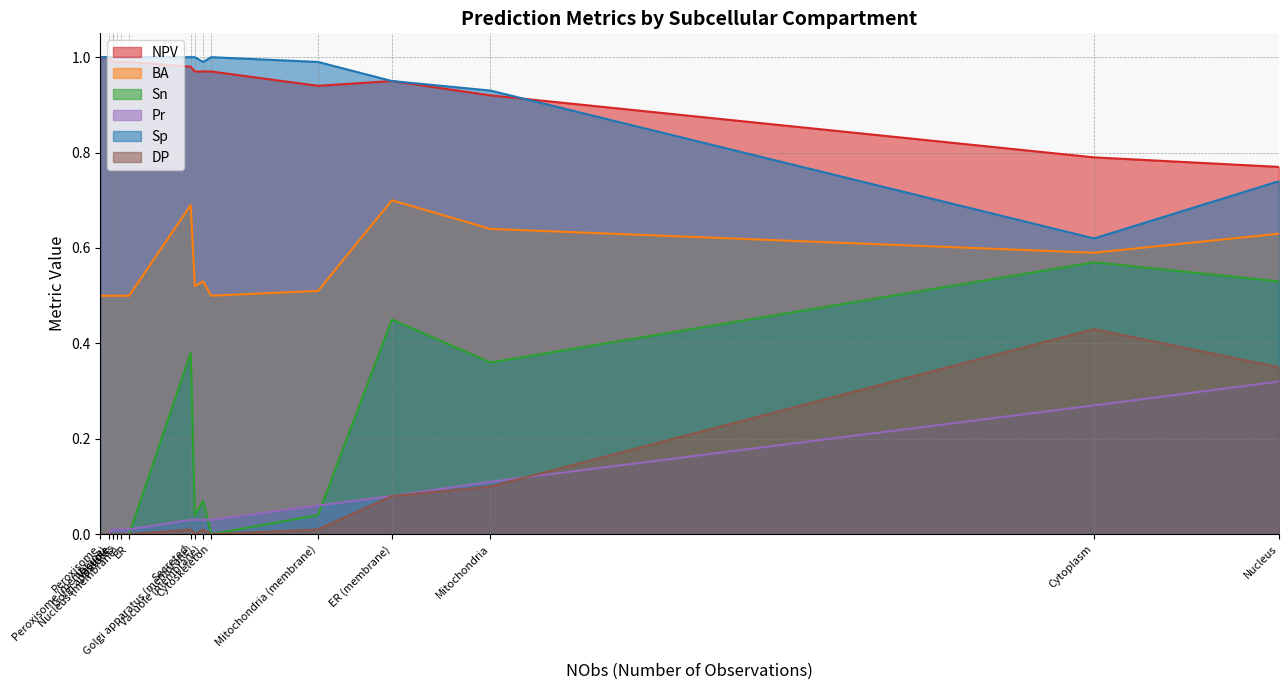

True or false: Sp and DP intersect in this chart.

False